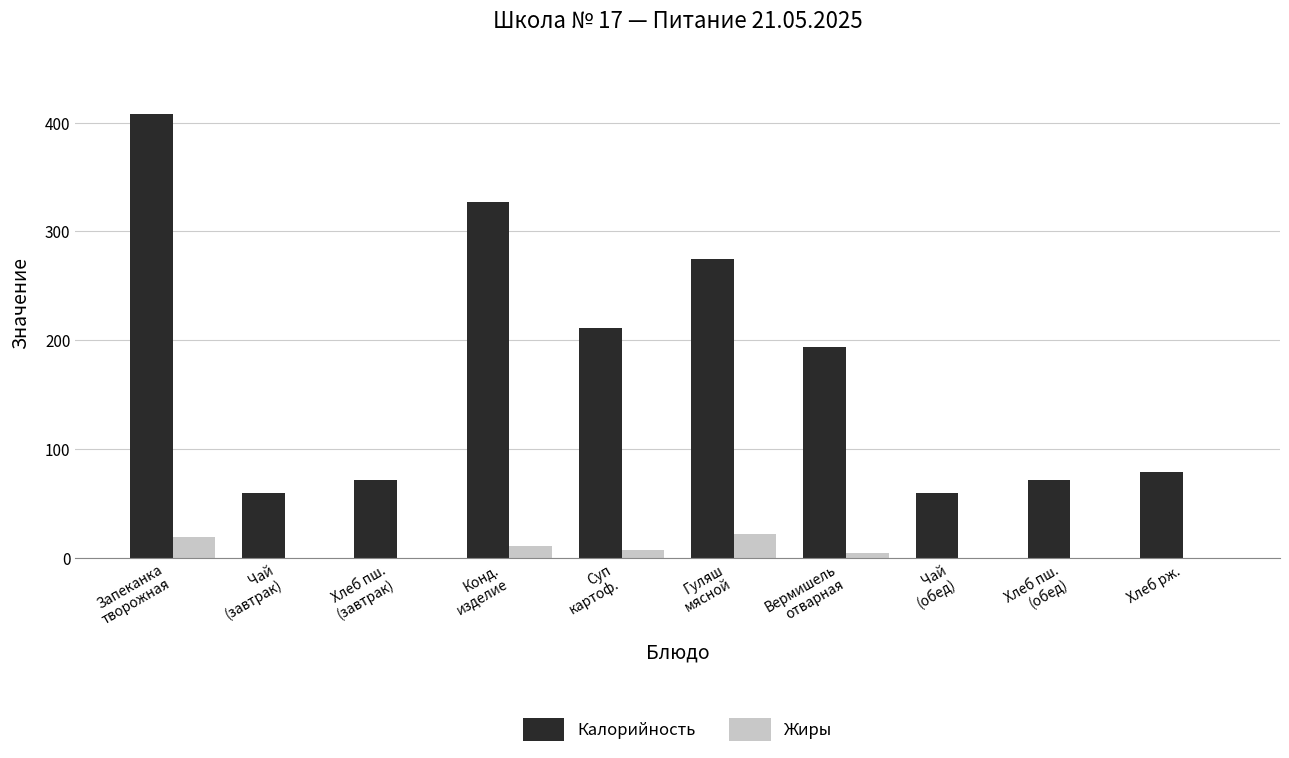

The value of Жиры at Гуляш
мясной is 22.3. True or false?

True